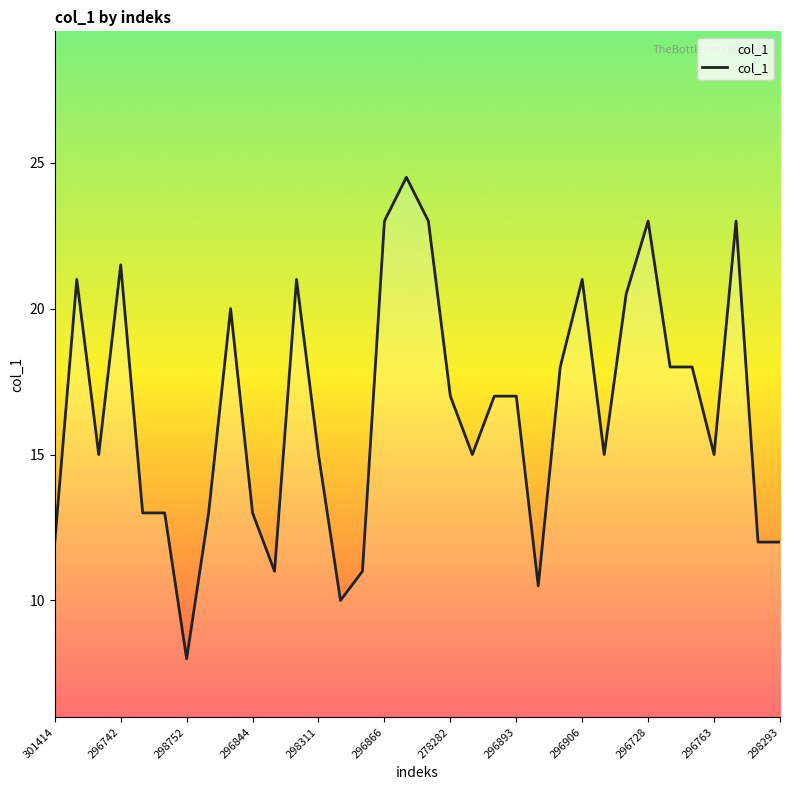

What is the smallest value displayed?

8.0